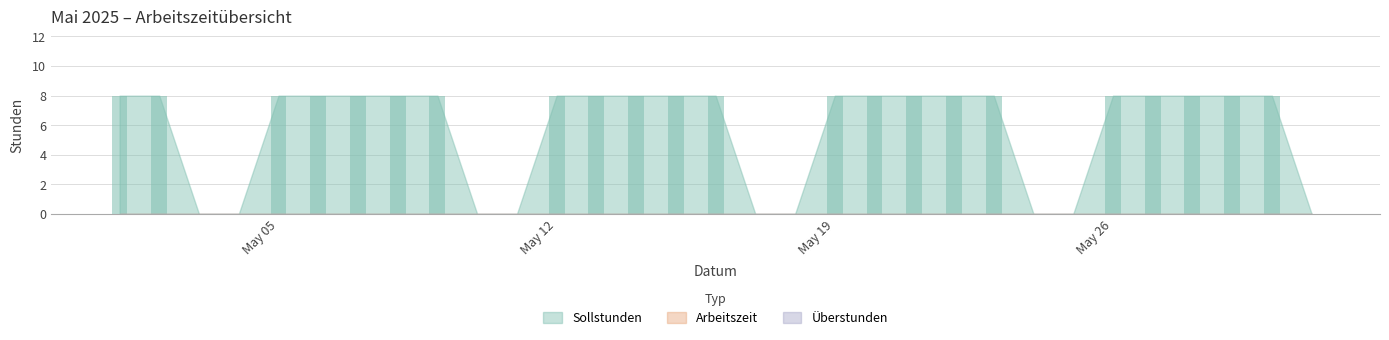

What is the sum of all values?

176